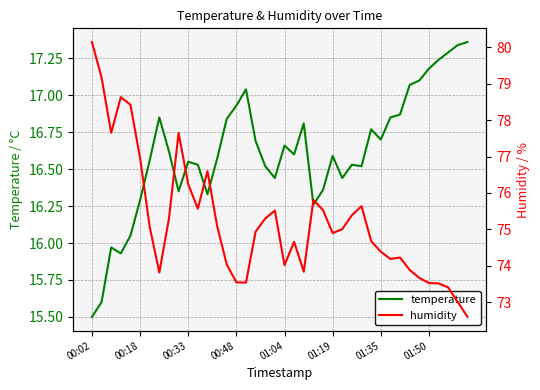

What is the approximate value of humidity at 17?

74.9